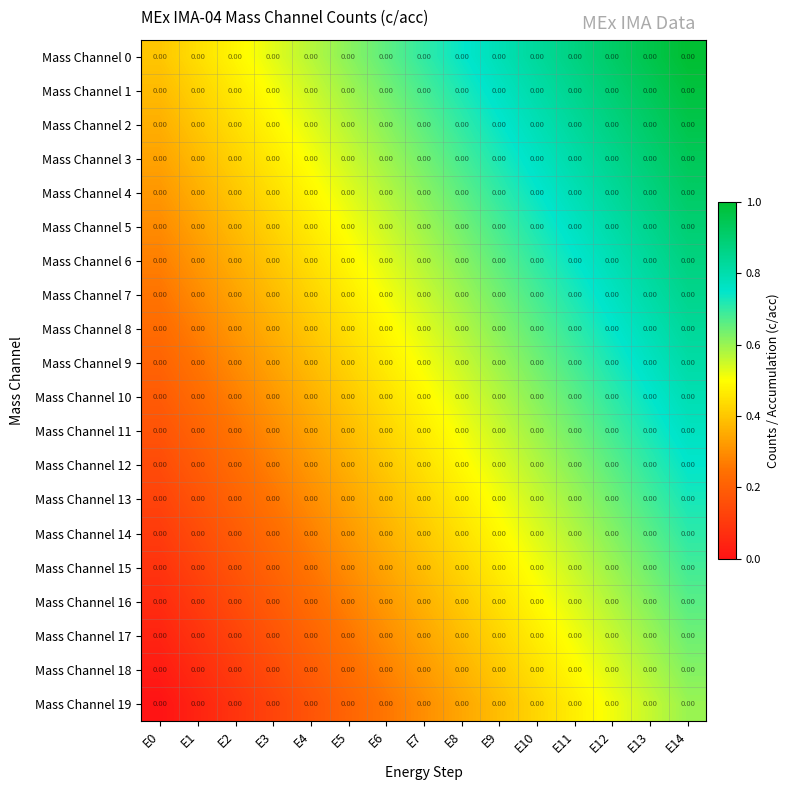

What is the difference between the maximum and minimum values in the Mass Channel 13 series?

0.6